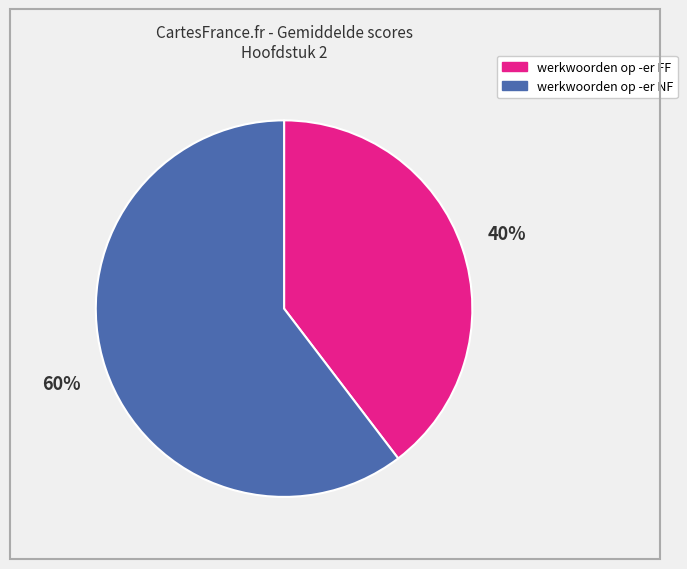

Is it true that werkwoorden op -er NF is 47% of the pie?

False